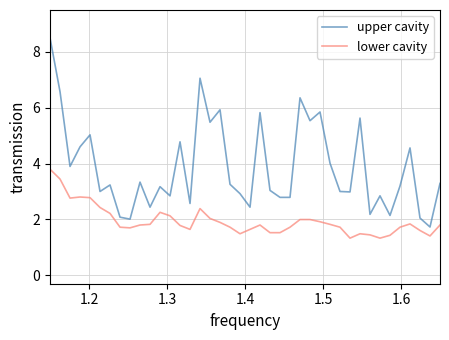

Rank the series by their average value, from lowest to highest.

lower cavity, upper cavity